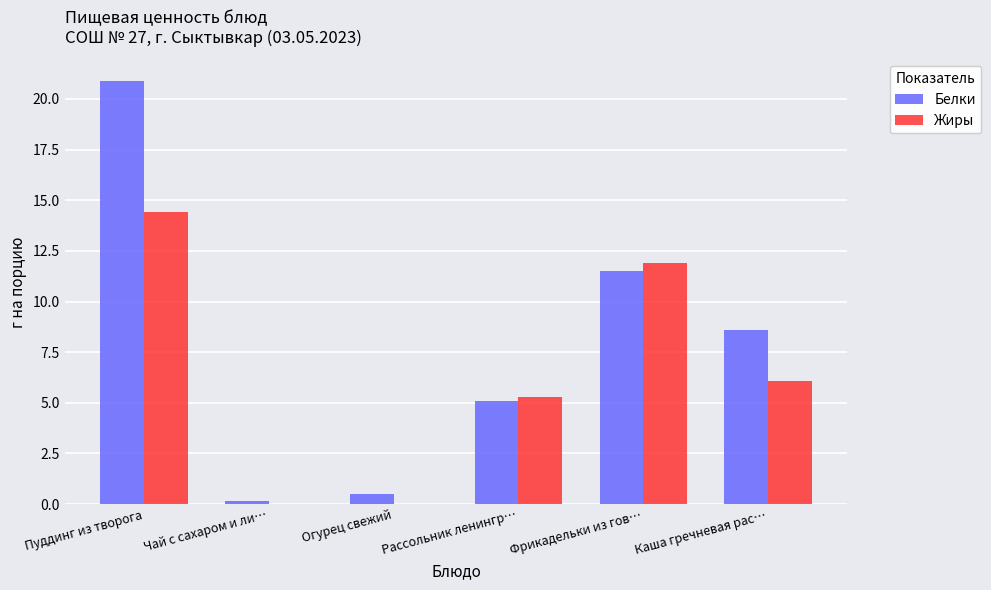

Between Чай с сахаром и ли… and Каша гречневая рас…, which series saw the biggest shift?

Белки